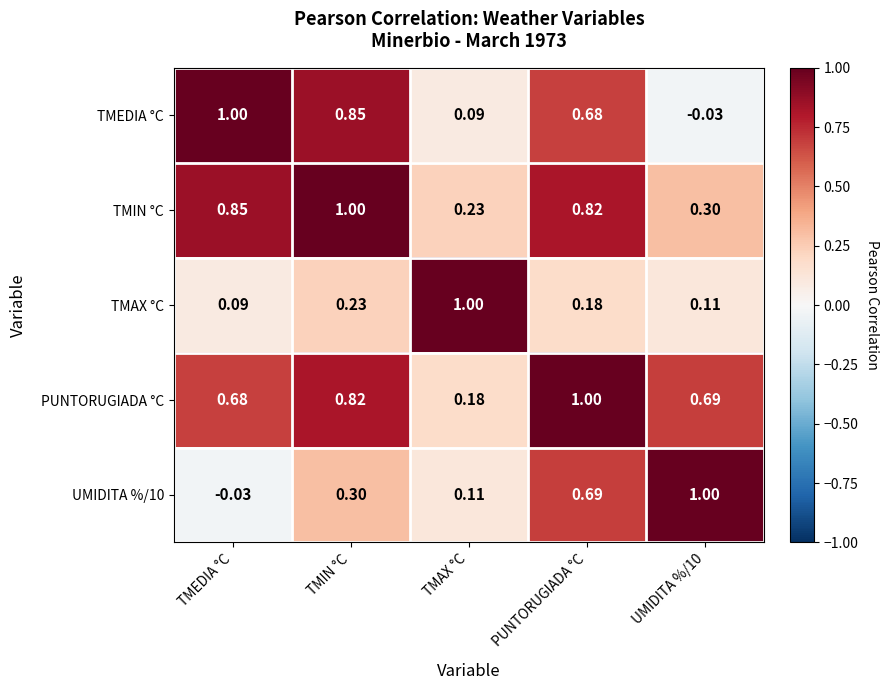

Which series has the largest total across all categories?

PUNTORUGIADA °C